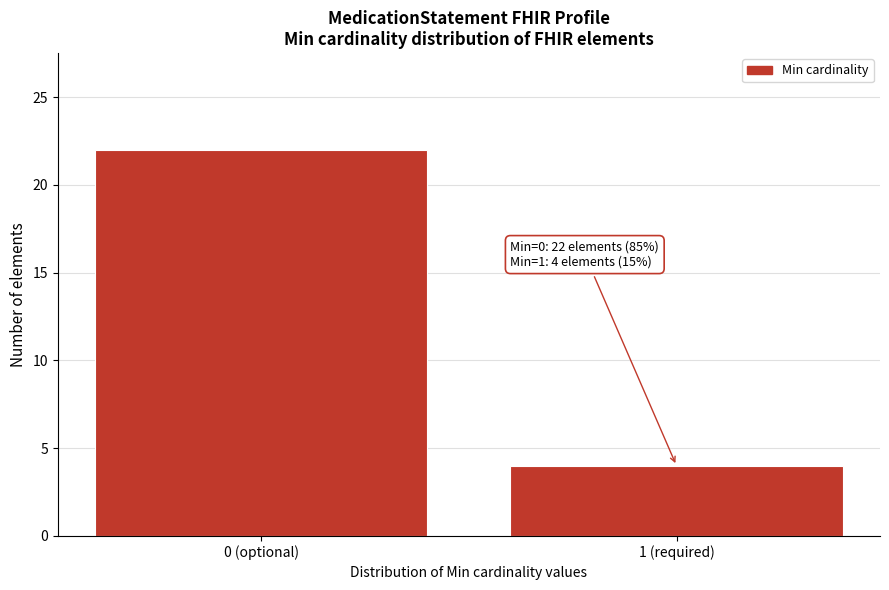

Reading left to right, transcribe all the data shown in this chart.

0 (optional)=22	1 (required)=4